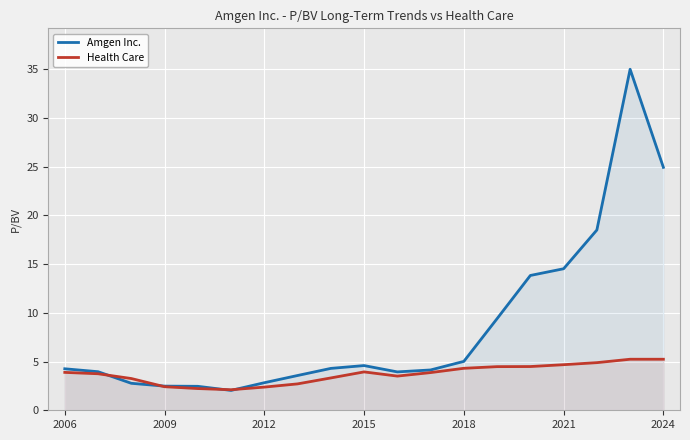

The Amgen Inc. series shows 3.6 at 7. True or false?

True